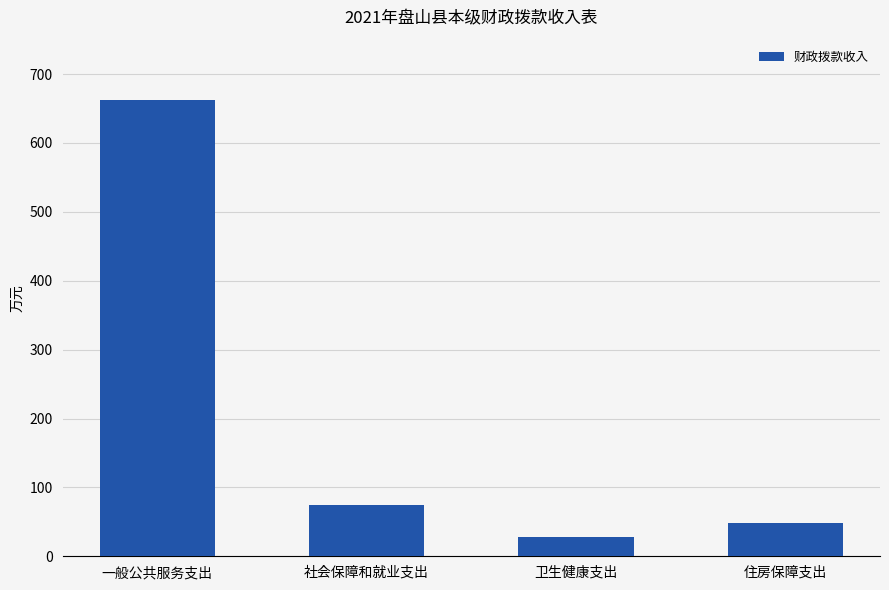

Rank the categories by value from highest to lowest.

一般公共服务支出, 社会保障和就业支出, 住房保障支出, 卫生健康支出